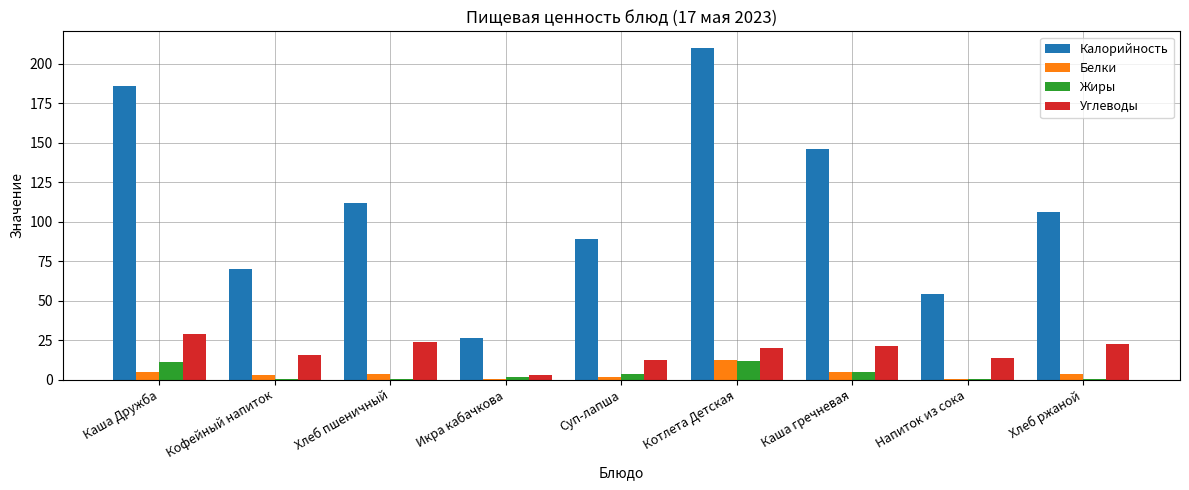

True or false: Жиры has a value of 10.9 at Каша Дружба.

True